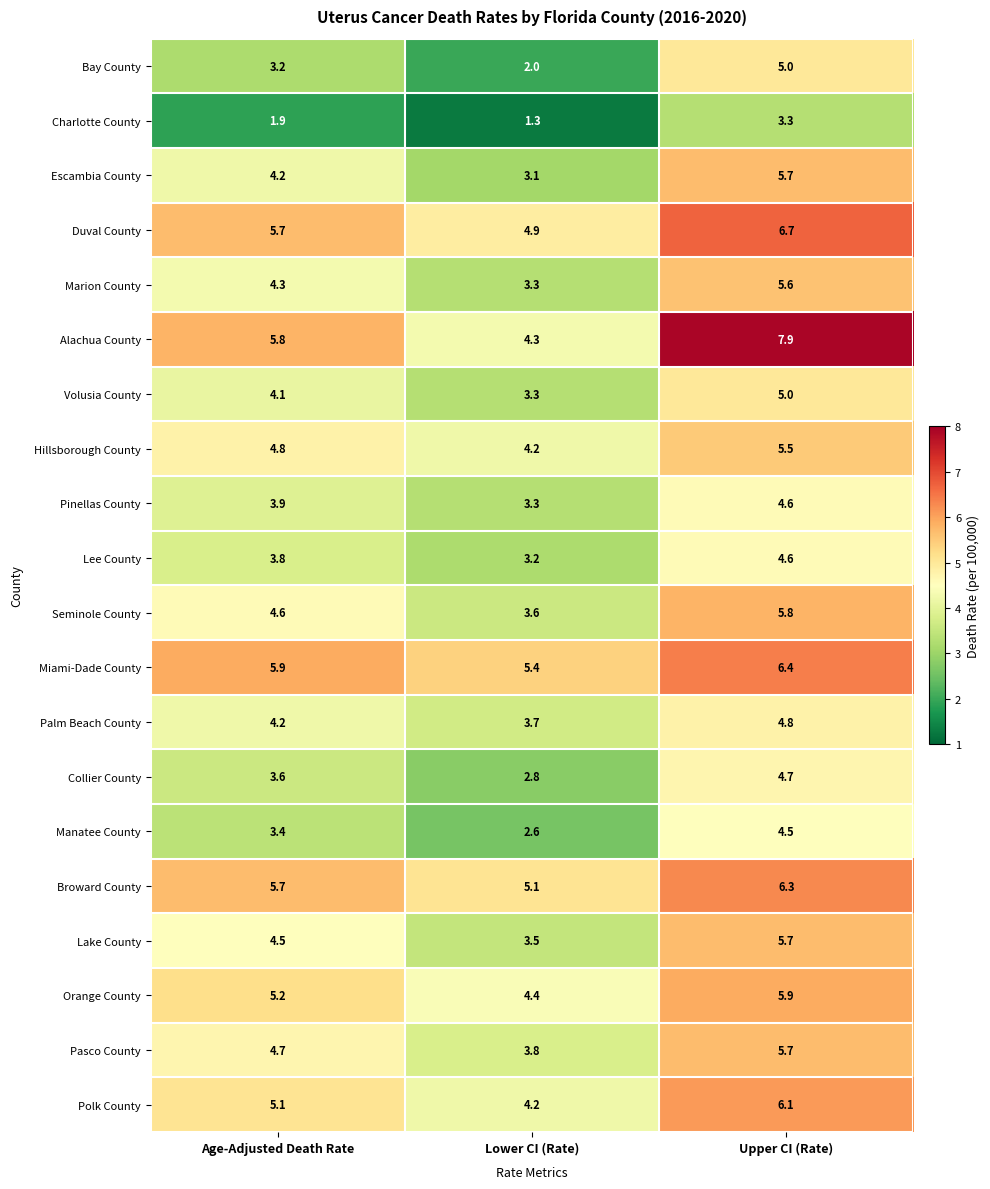

At which category is the sum across all series the highest?

Upper CI (Rate)